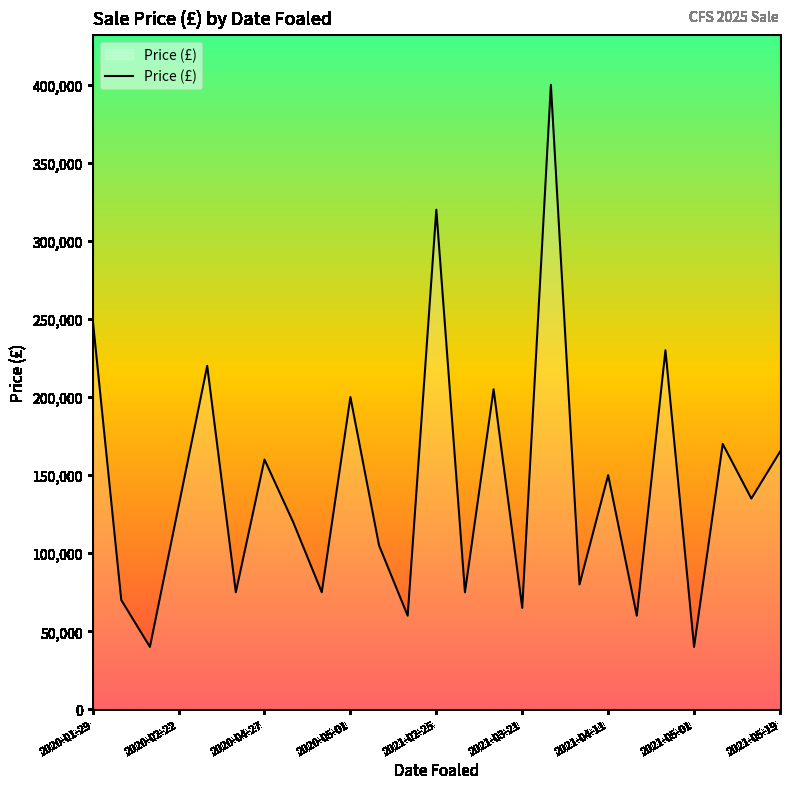

What is the smallest value displayed?

40000